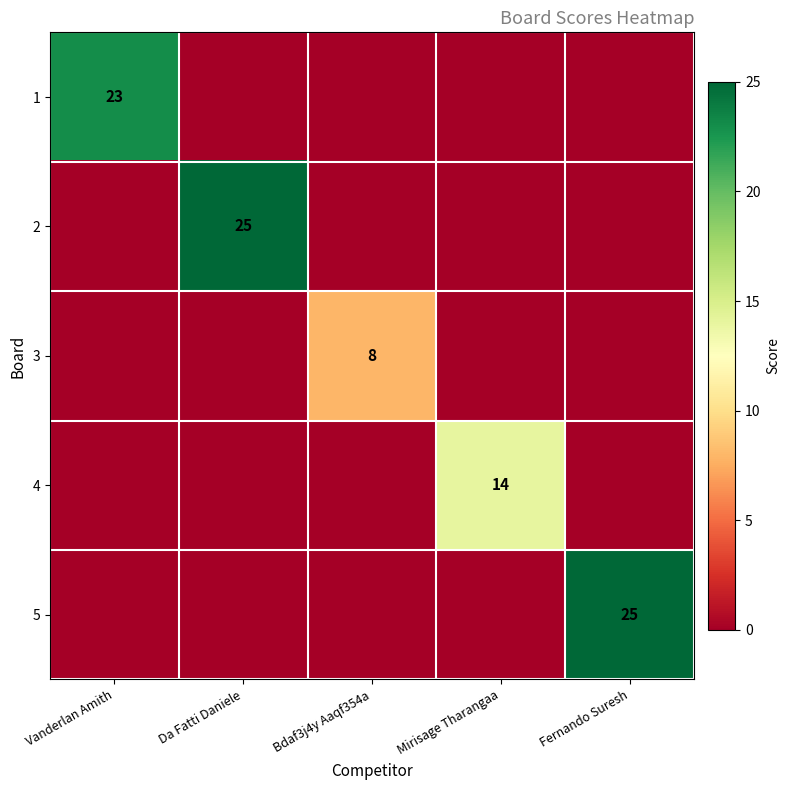

Is it true that 1 equals 38 at Vanderlan Amith?

False